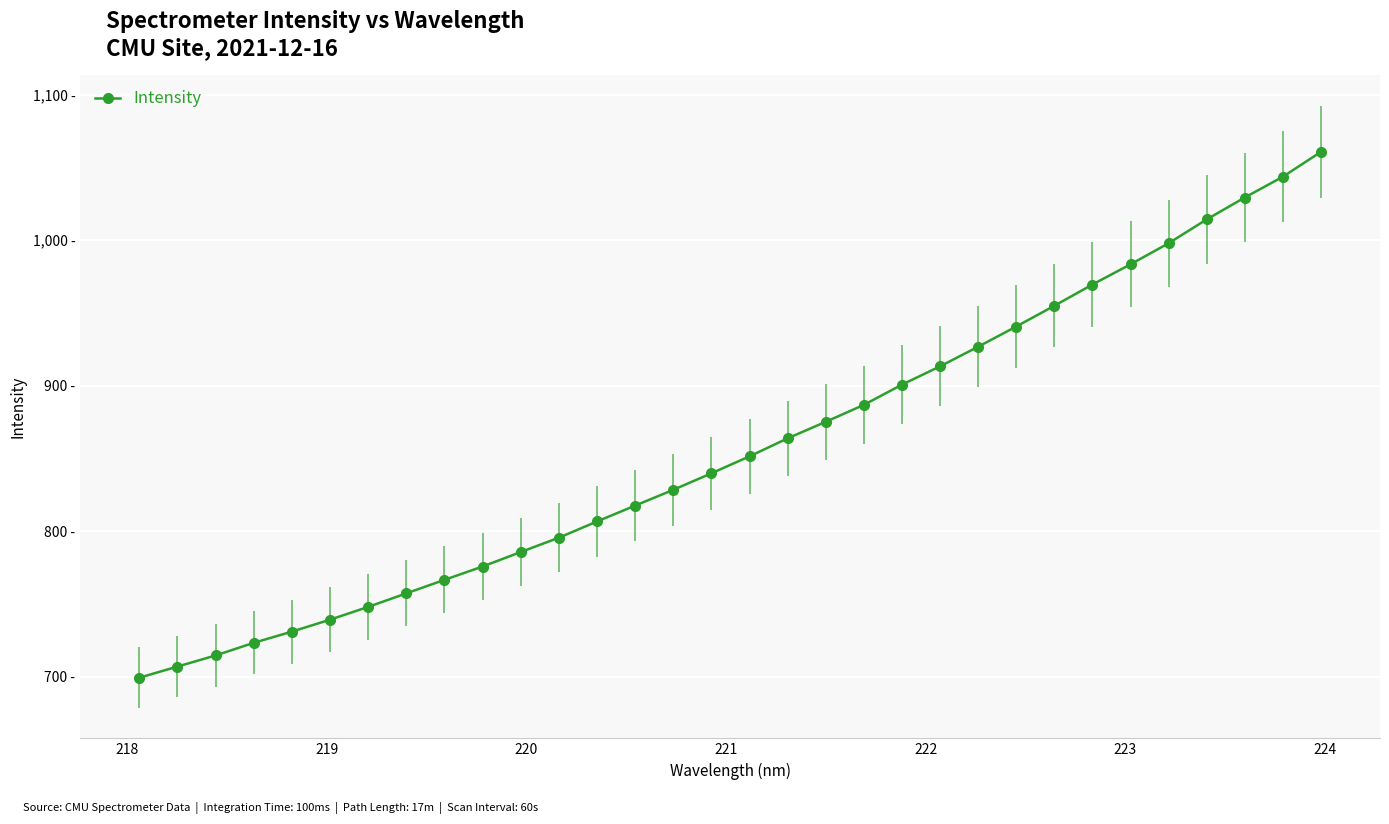

What is the difference between the second highest and second lowest values?

336.7